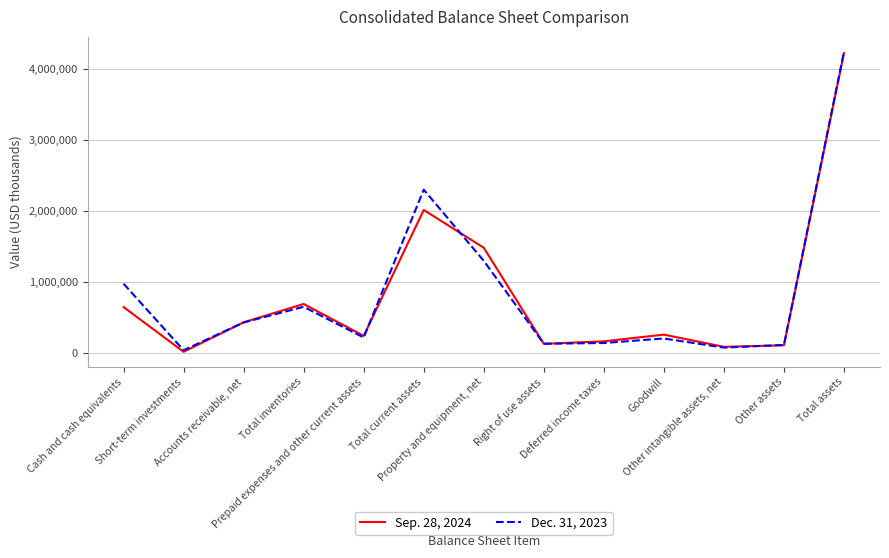

Does the chart have visible grid lines?

Yes